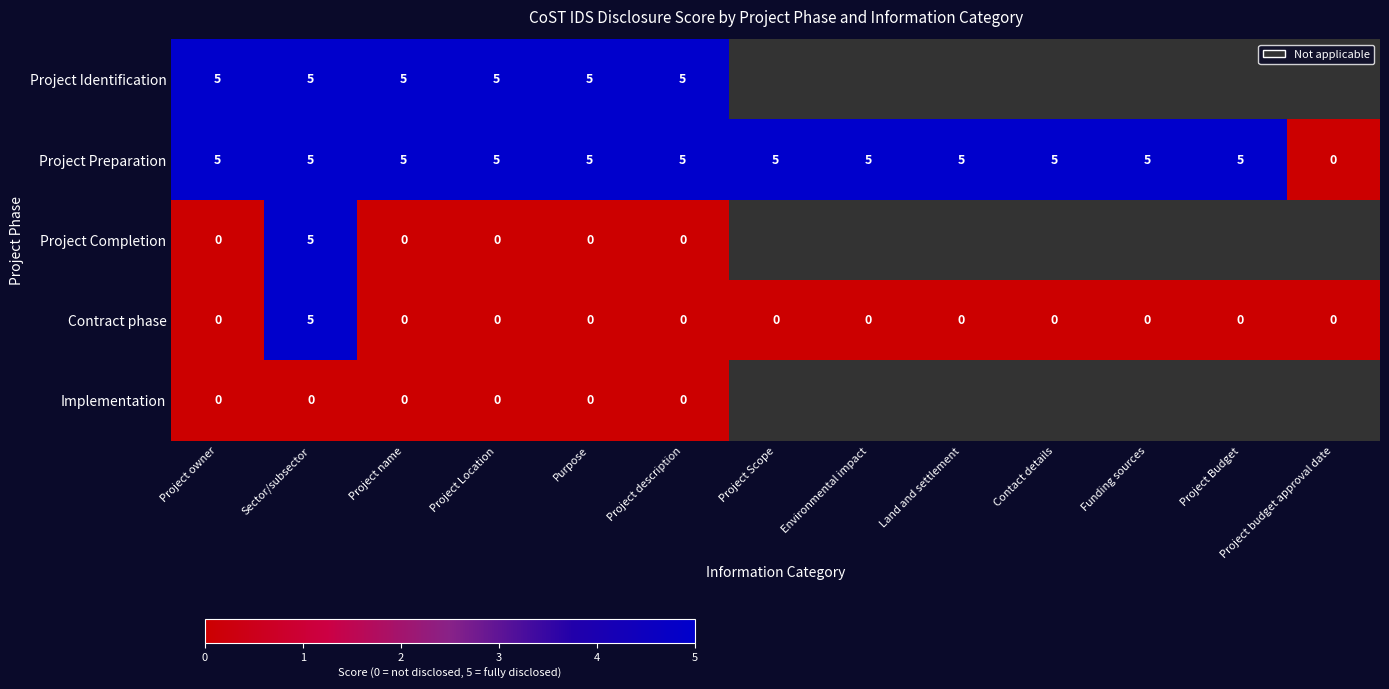

Is the value of Project Preparation at Funding sources greater than the value of Implementation at Project name?

Yes